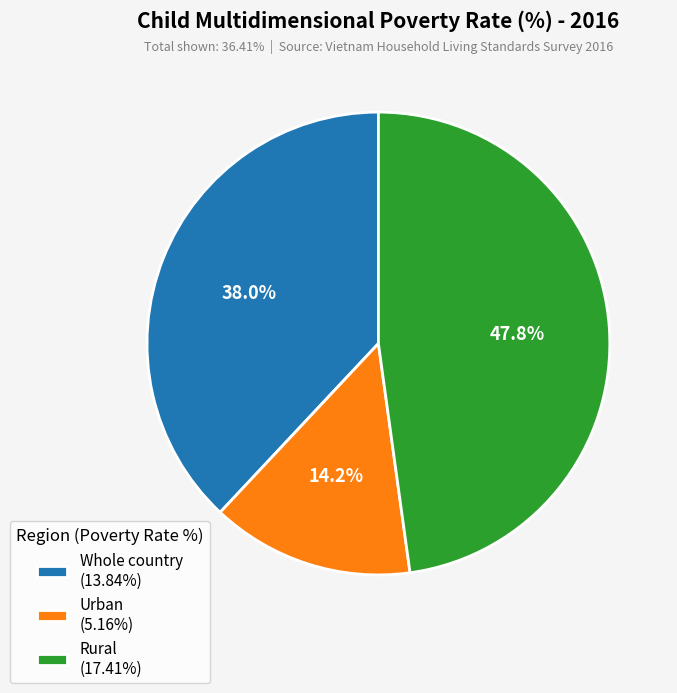

How many segments does this pie chart have?

3